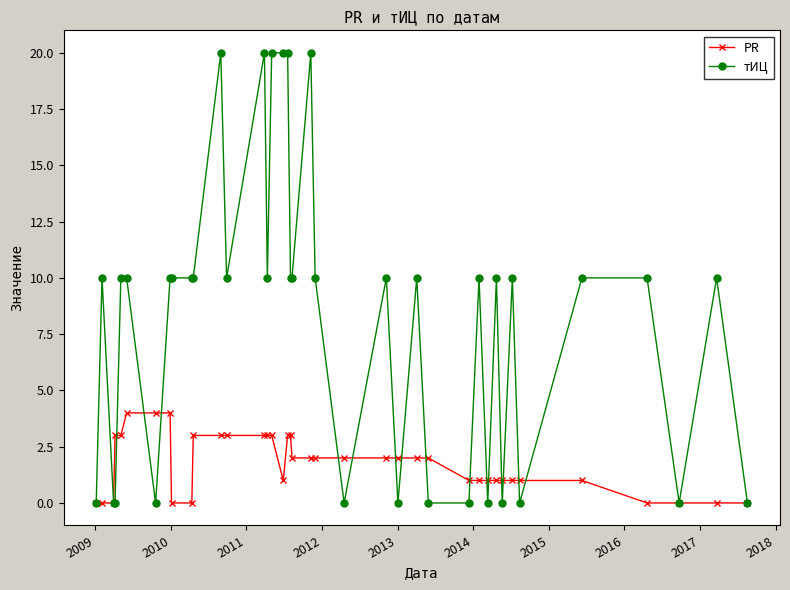

What is the sum of all тИЦ values?

320